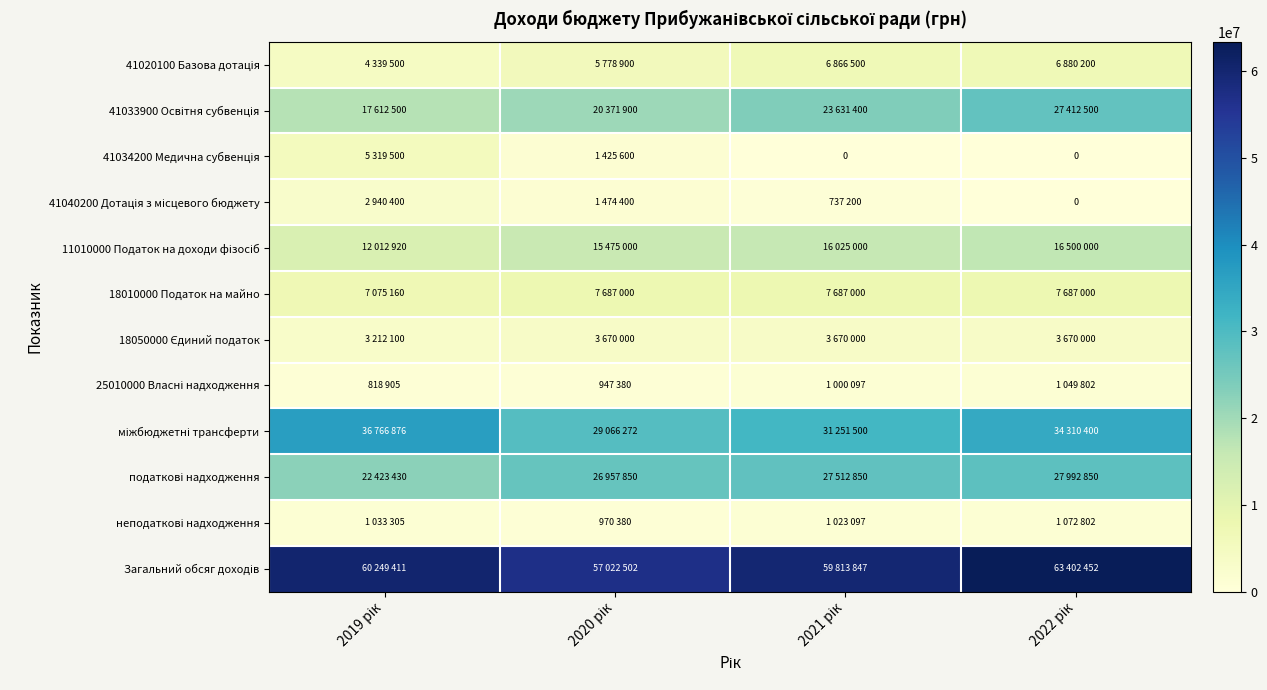

The 41040200 Дотація з місцевого бюджету series shows 1474400 at 2020 рік. True or false?

True